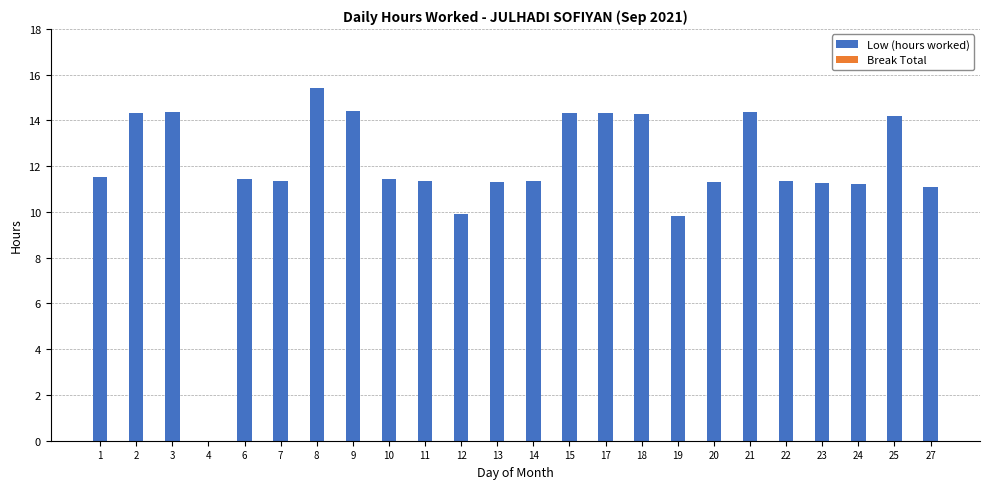

Between 9 and 19, which is larger?

9